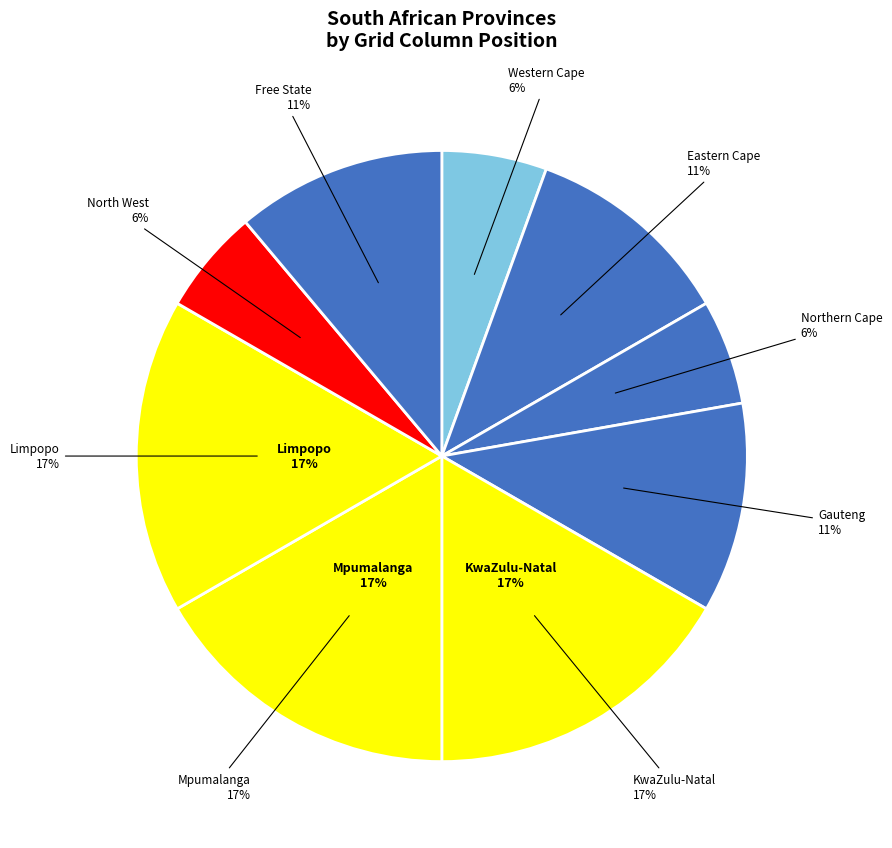

How many slices are in this pie chart?

9